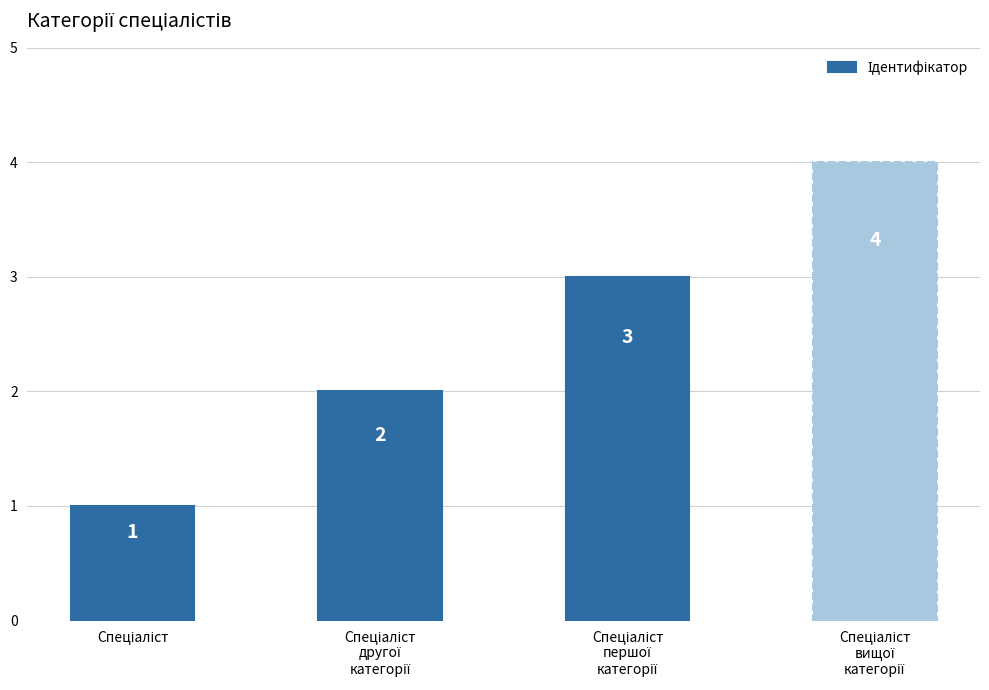

How many values are between 2 and 4?

3